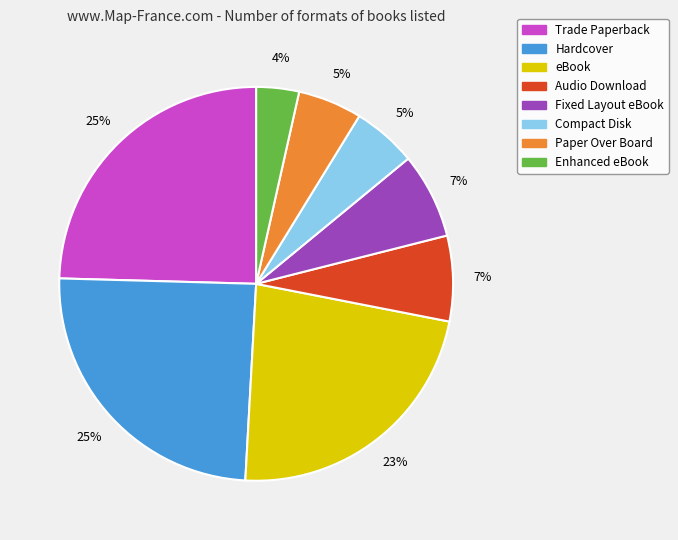

Count the number of slices in the pie.

8